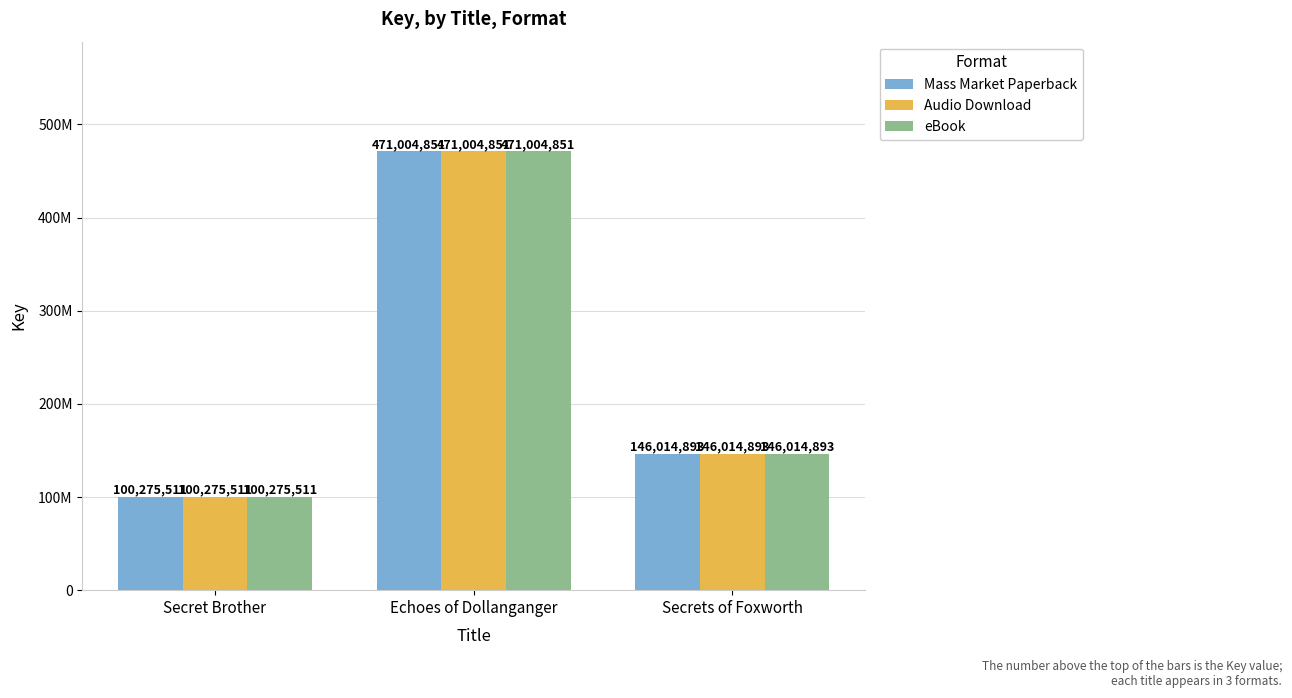

At which label is Audio Download closest to 285640181?

Secrets of Foxworth